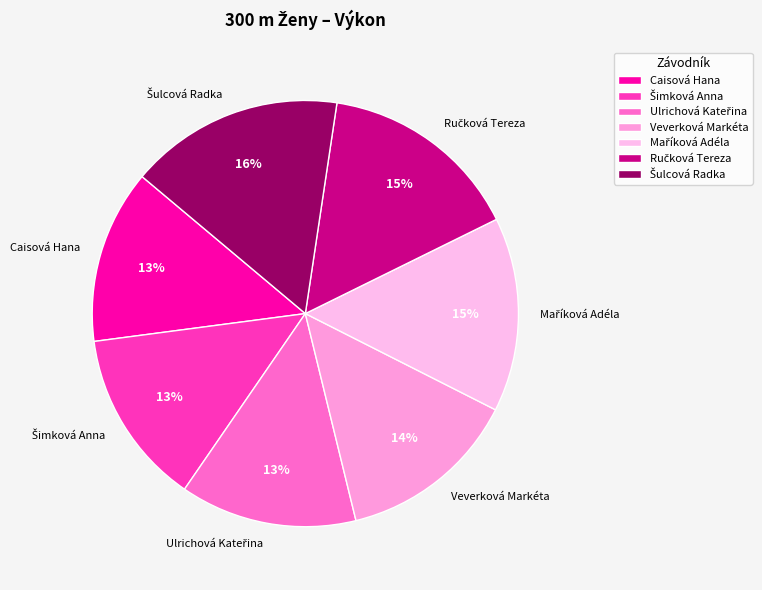

Is there a majority slice in this chart?

No